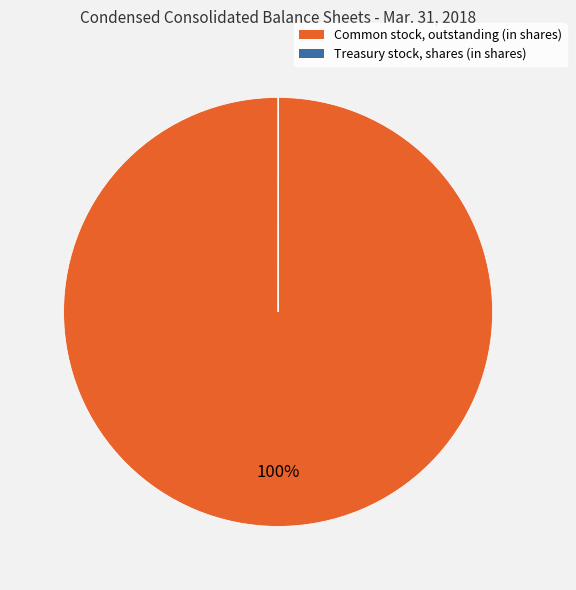

To the nearest percent, what portion does Common stock, outstanding (in shares) represent?

100%